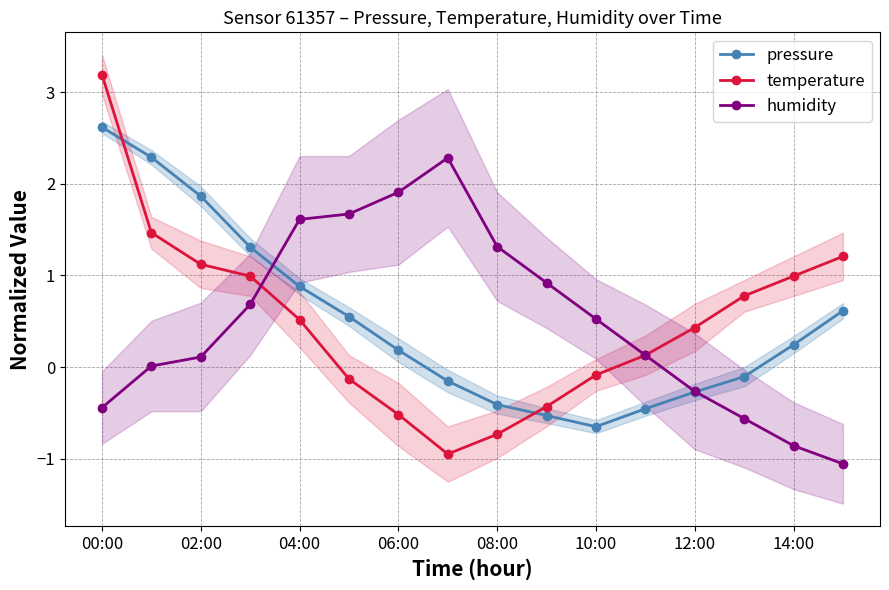

What are all the series names shown in the legend?

pressure, temperature, humidity